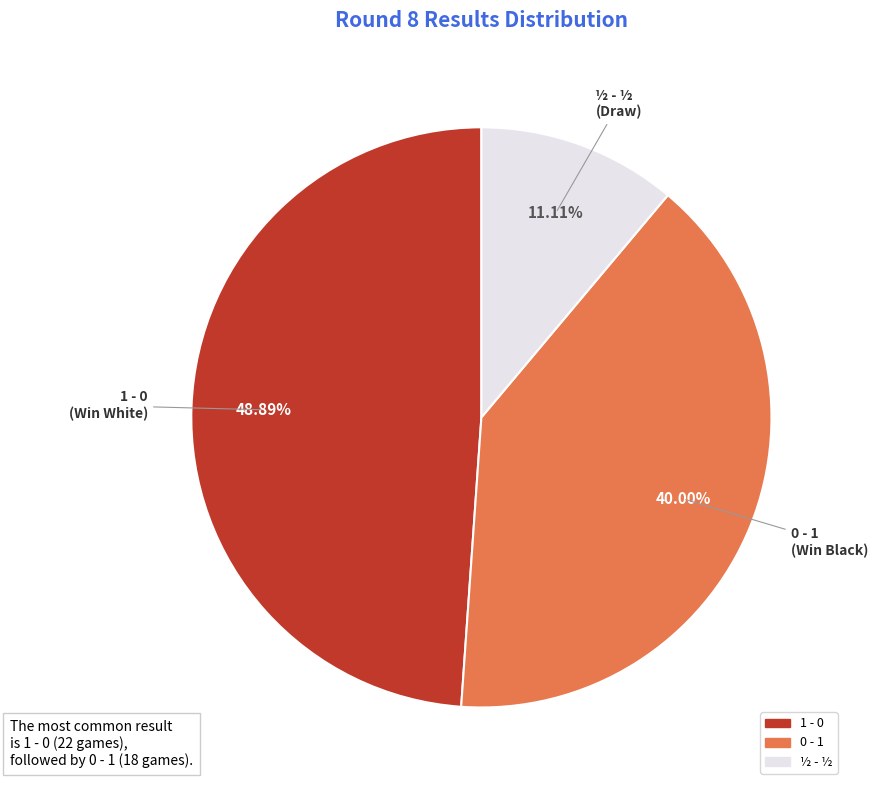

Do ½ - ½ and 1 - 0 together represent more than half of the pie?

Yes